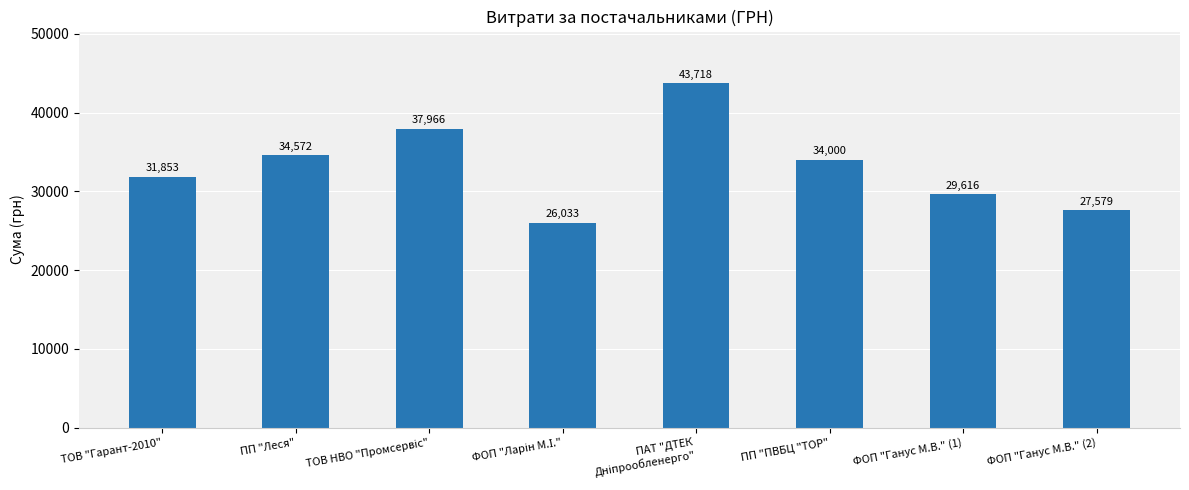

At which label is the value closest to 34875?

ПП "Леся"